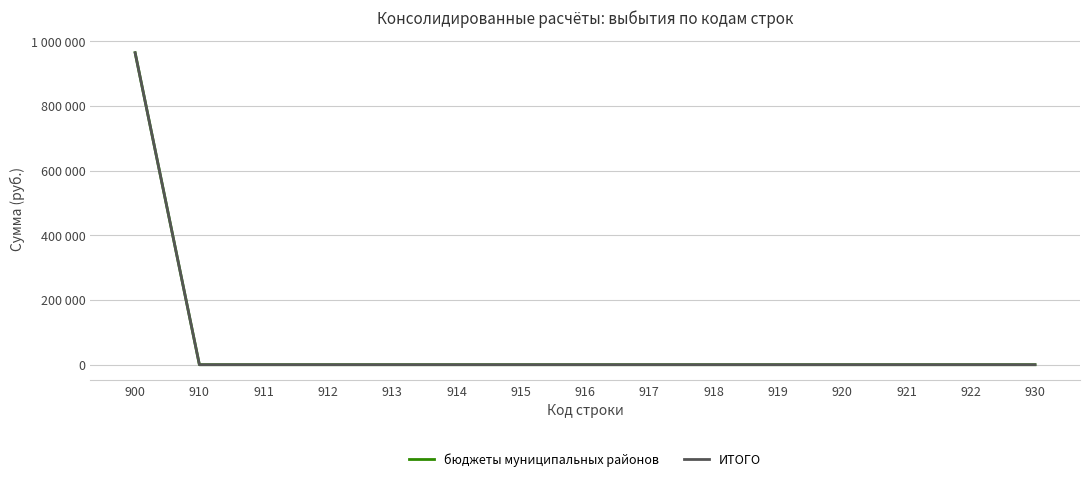

At which label does ИТОГО reach its minimum?

910